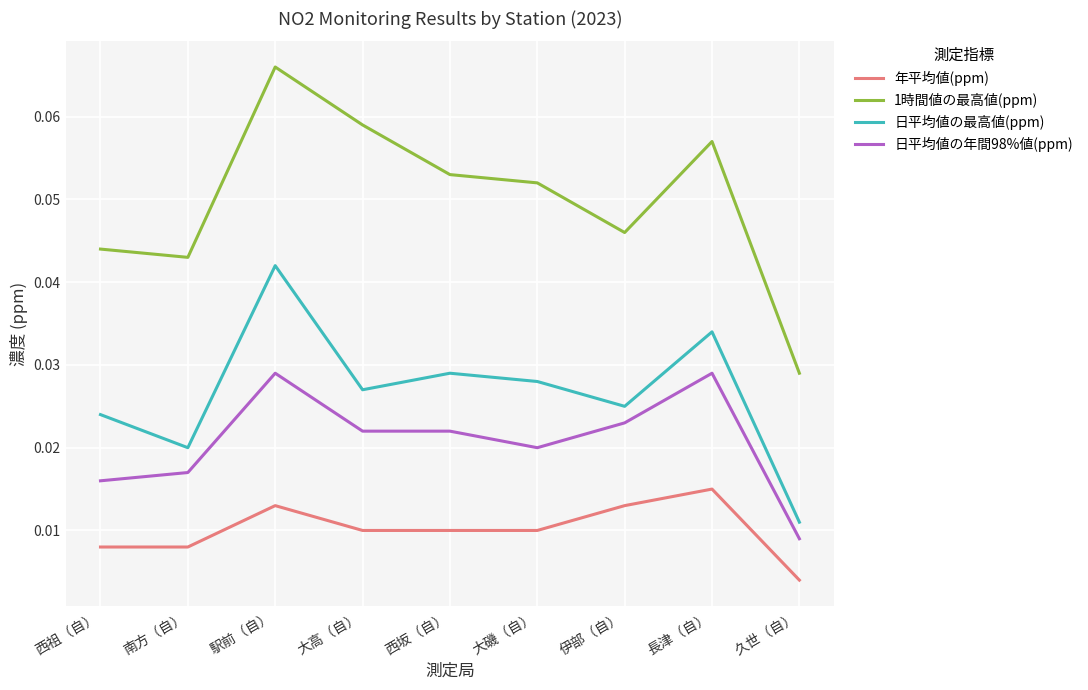

Which category has the lowest value in the 日平均値の最高値(ppm) series?

久世（自）